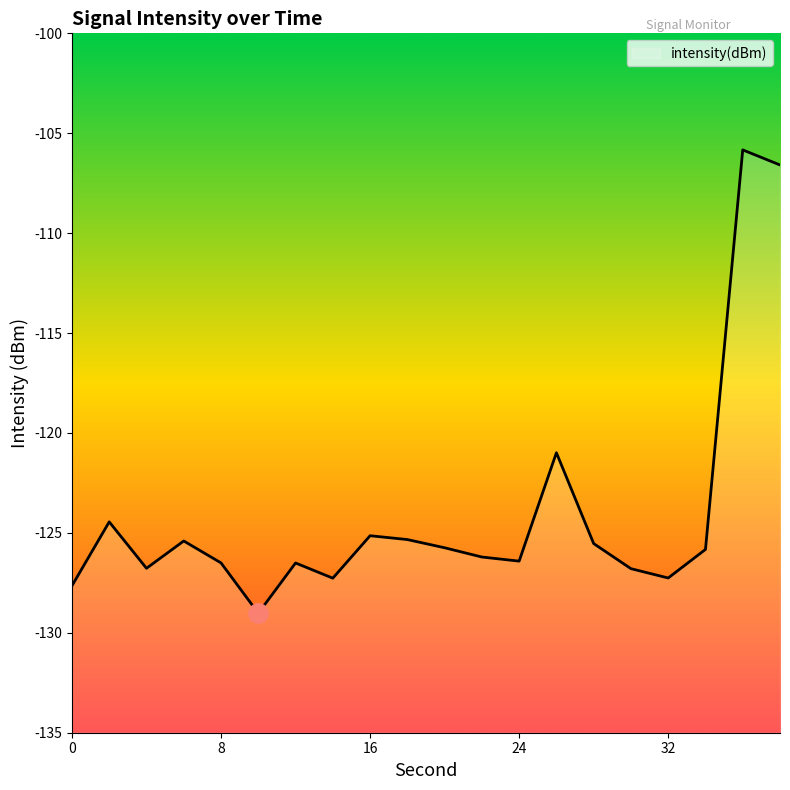

What is the value of the 8th point from the left?

-127.3